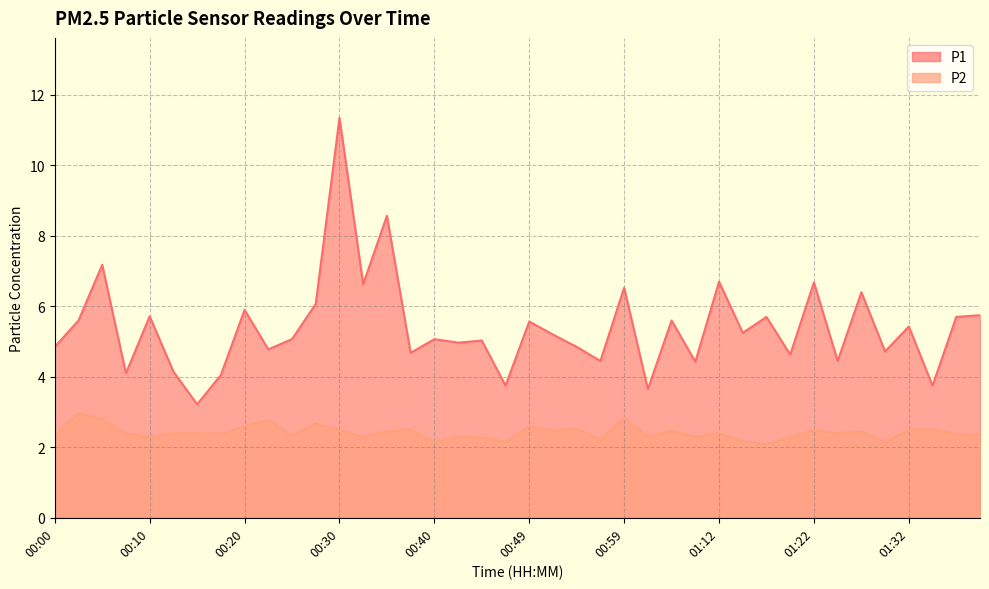

What are all the series names shown in the legend?

P1, P2